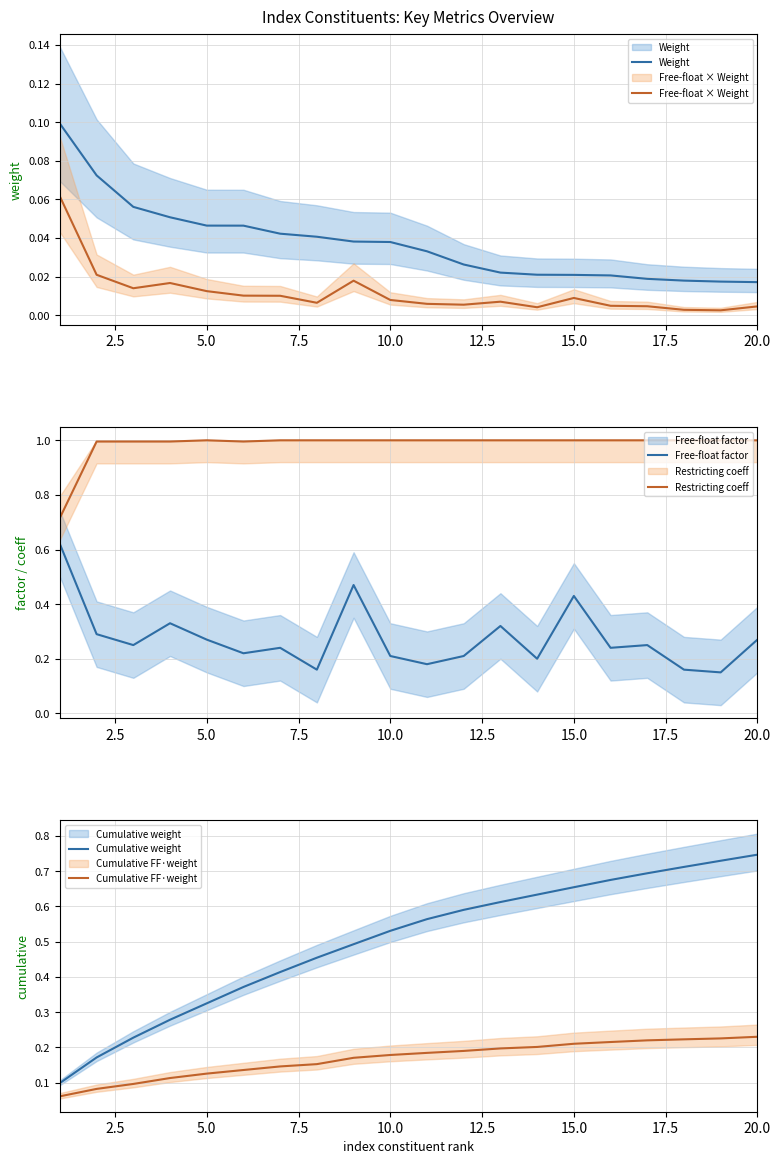

True or false: Free-float factor and Restricting coeff cross at least once.

False